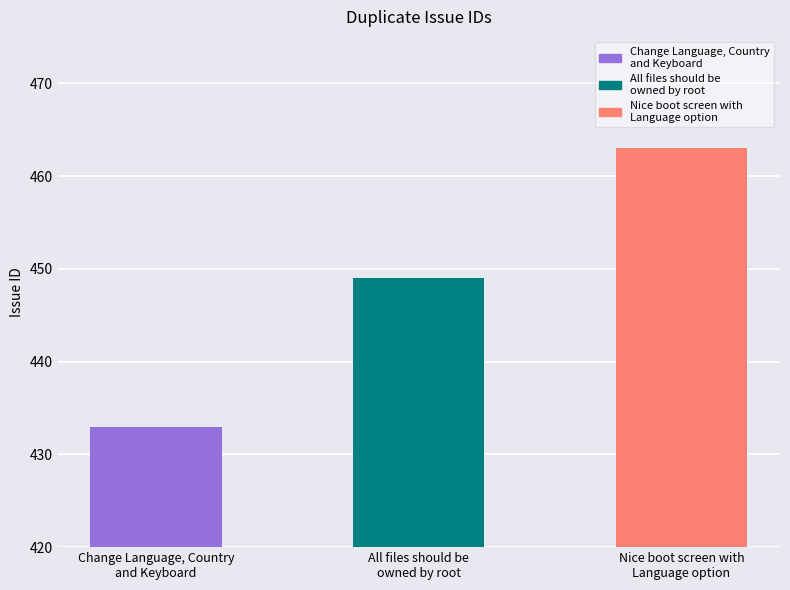

Which label corresponds to the smallest value in the chart?

Change Language, Country
and Keyboard